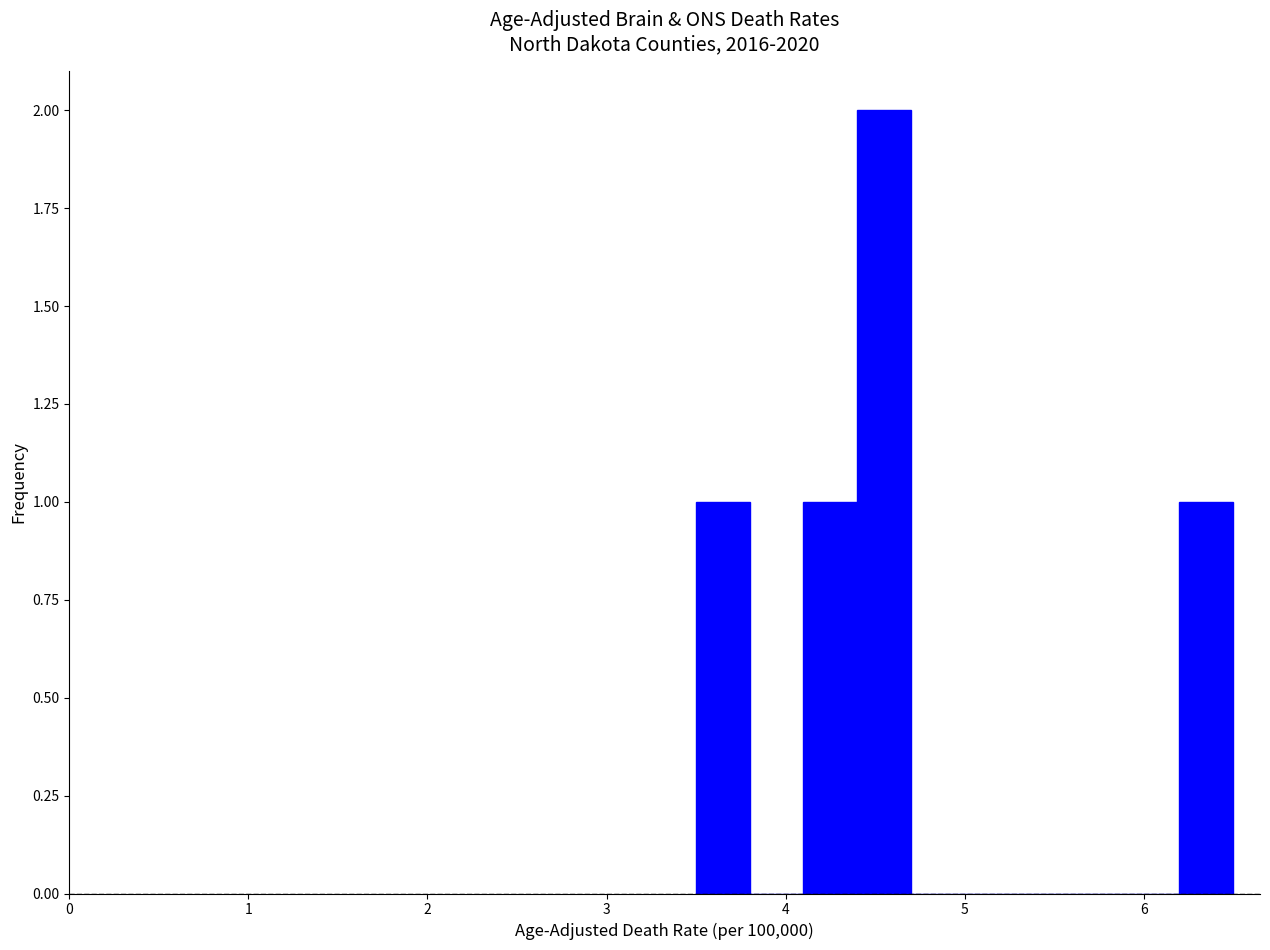

Read against the x-axis, roughly where is the centre of the tallest bar?

4.6